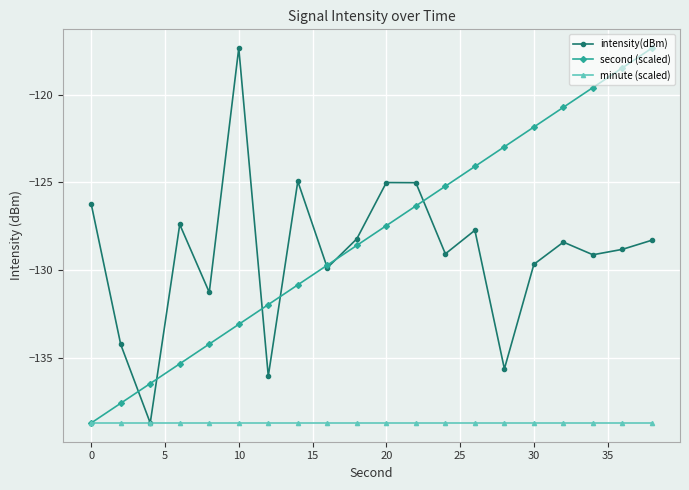

What is the value of the intensity(dBm) point at the 12th from the left?

-125.0